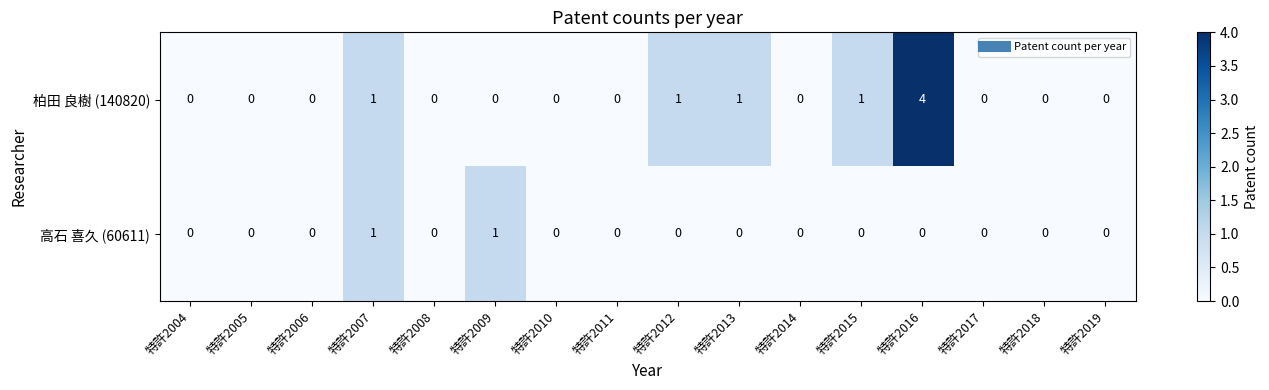

Rank the series by their average value, from highest to lowest.

柏田 良樹 (140820), 高石 喜久 (60611)